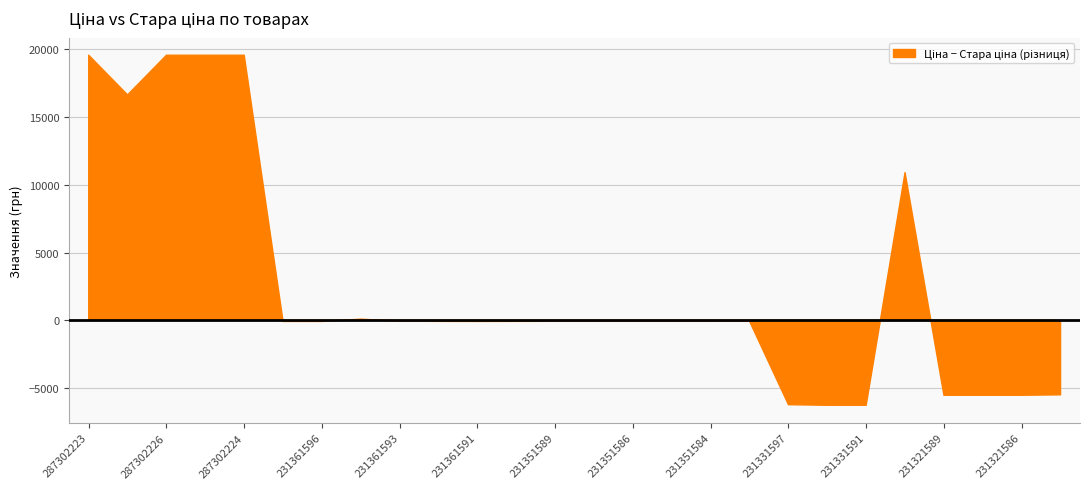

True or false: Стара ціна has more than 1 interior local peaks.

False